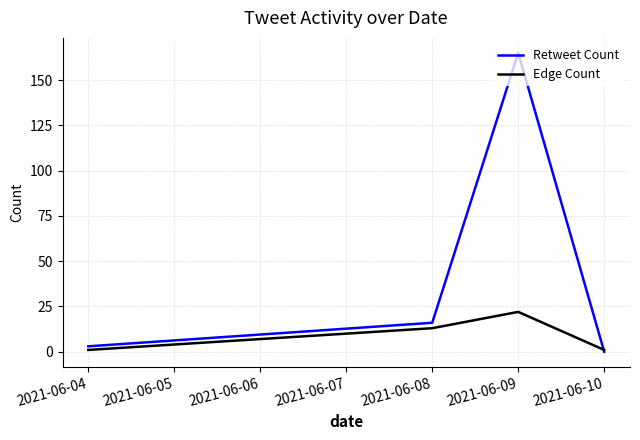

Where is Retweet Count nearest to the value 82?

2021-06-08